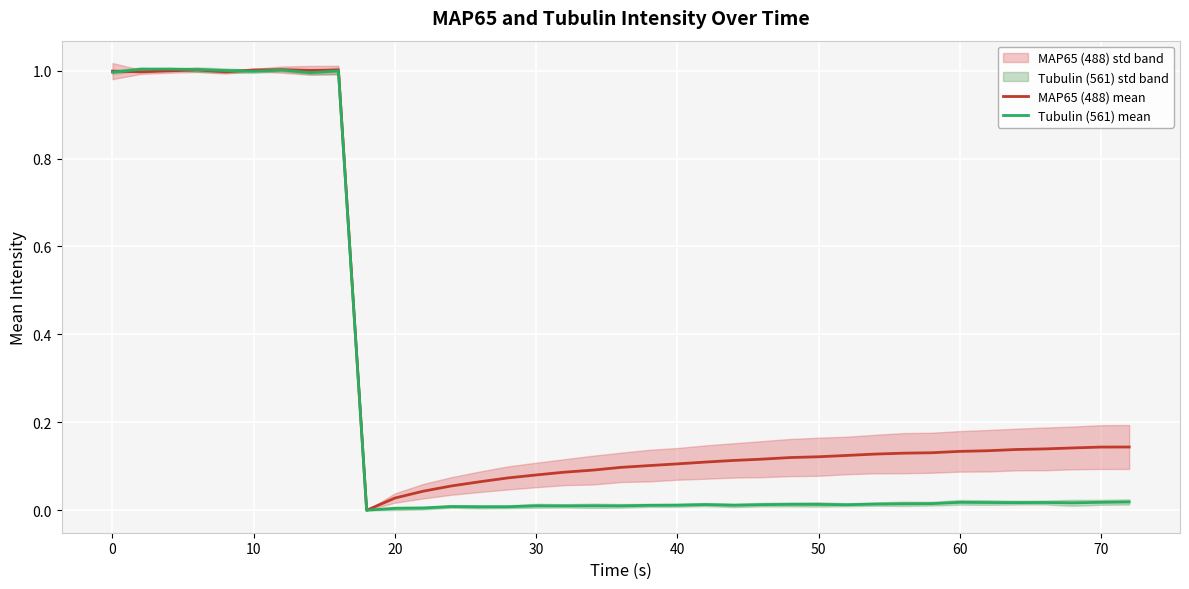

How many times do Tubulin (561) mean and MAP65 (488) mean cross each other?

4